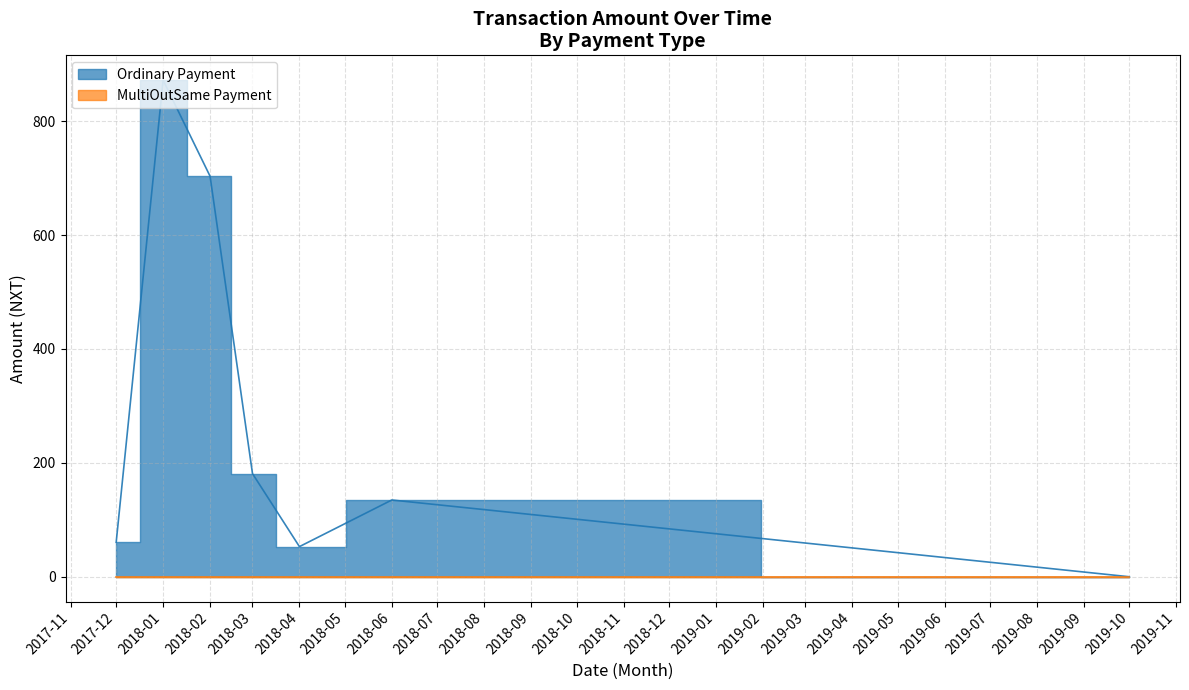

True or false: MultiOutSame Payment has more than 0 interior local peaks.

False